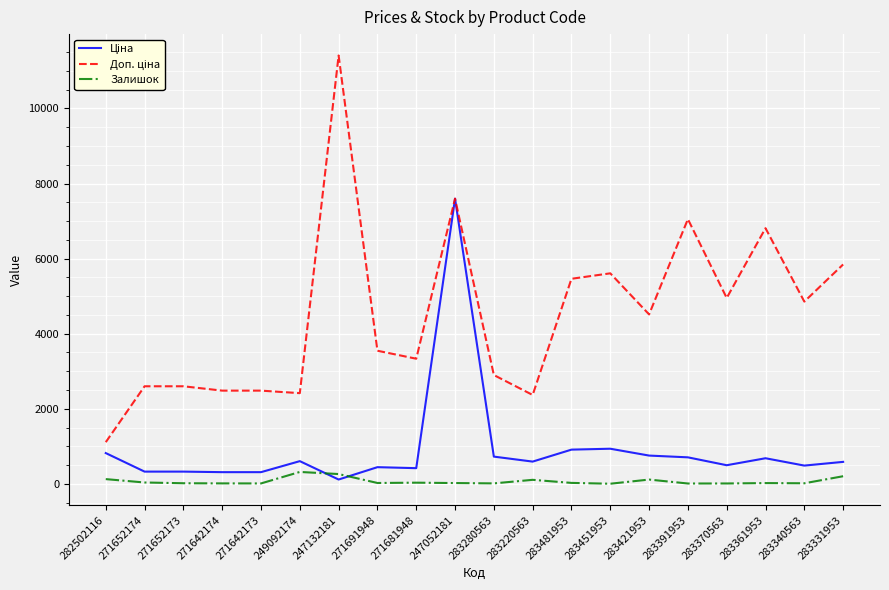

Which label corresponds to the largest value in the chart?

247132181